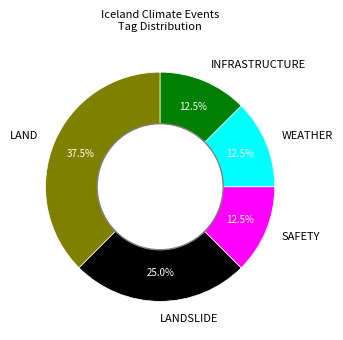

Count the number of slices in the pie.

5